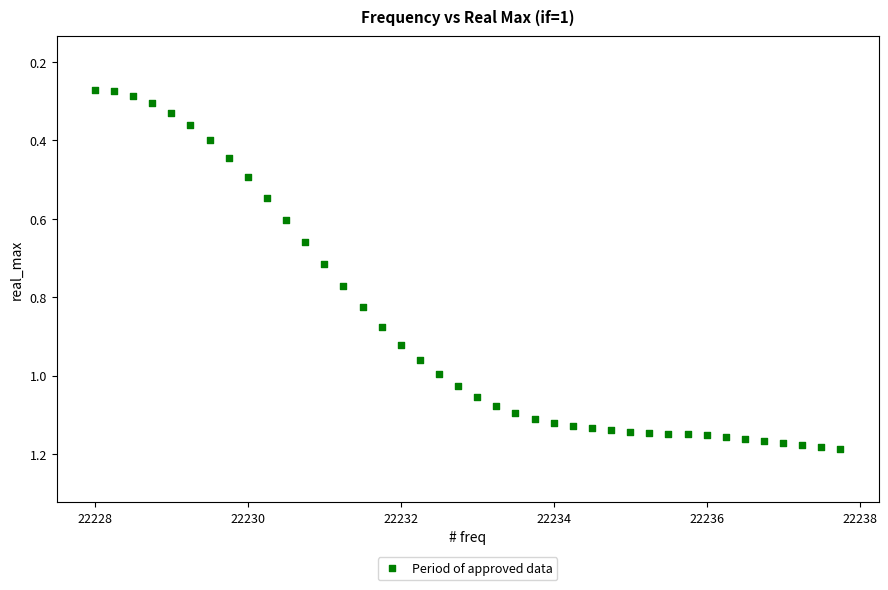

What is the range of X values (max minus min)?

9.8